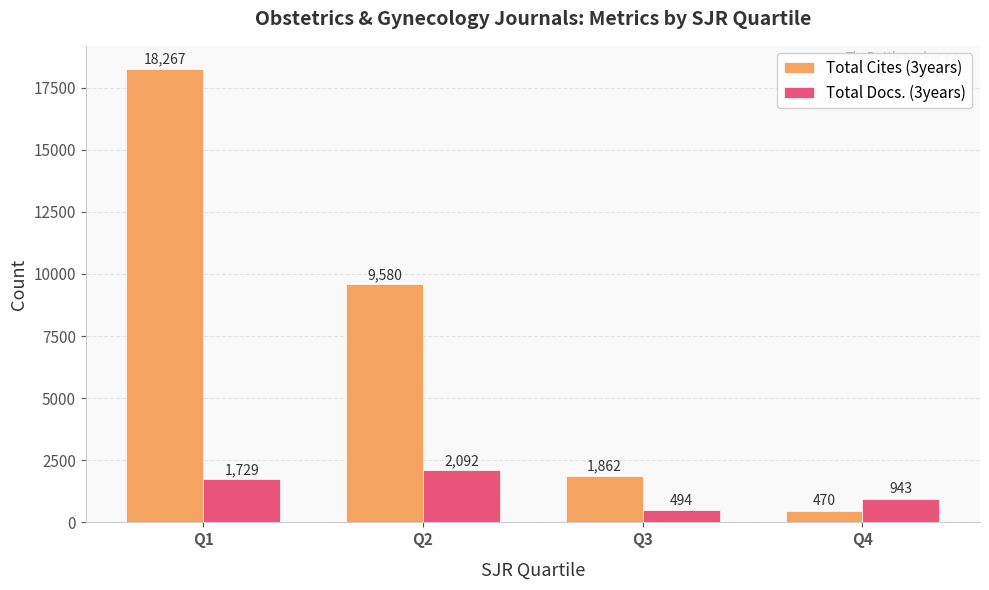

What is the total value across all series at Q4?

1413